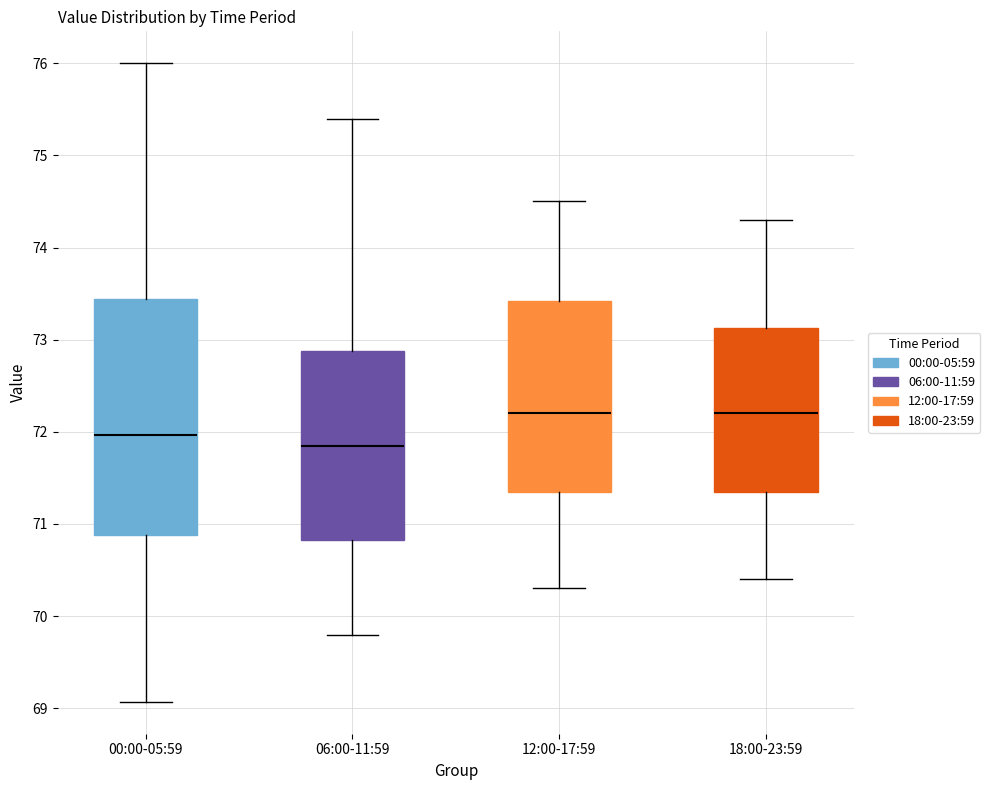

Which box is the tallest, from its lower edge to its upper edge?

00:00-05:59